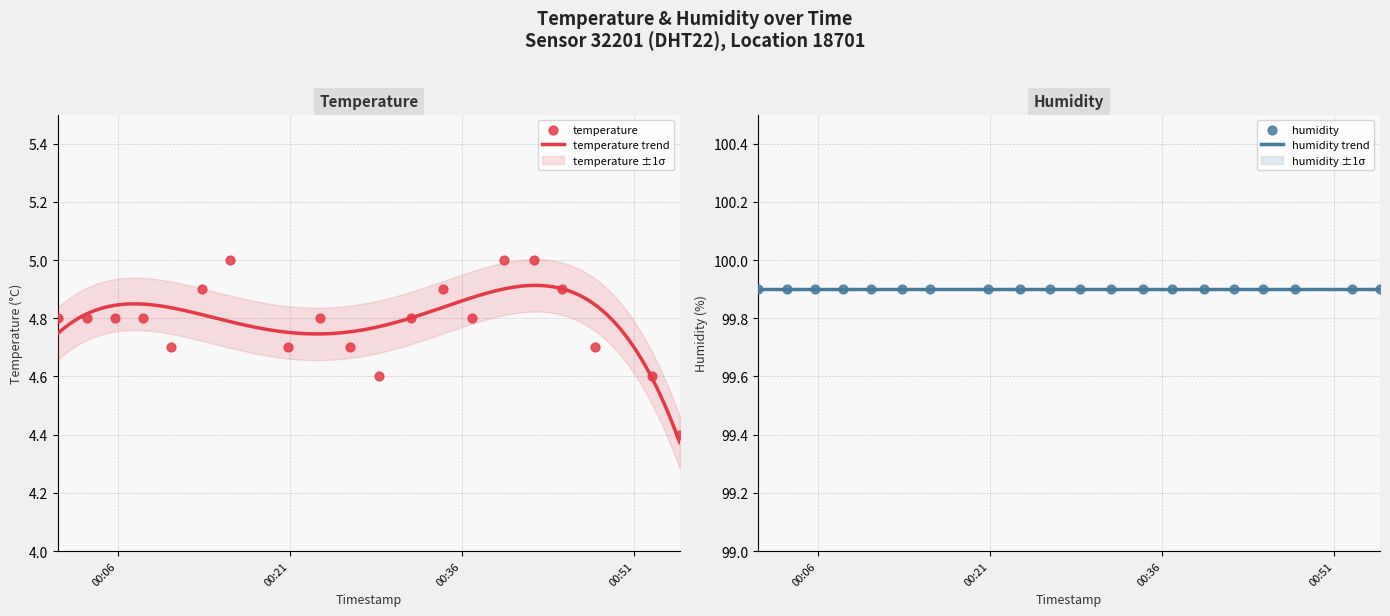

Which has a higher value, 2023-03-03T00:28:49 or 2023-03-03T00:36:52?

2023-03-03T00:36:52